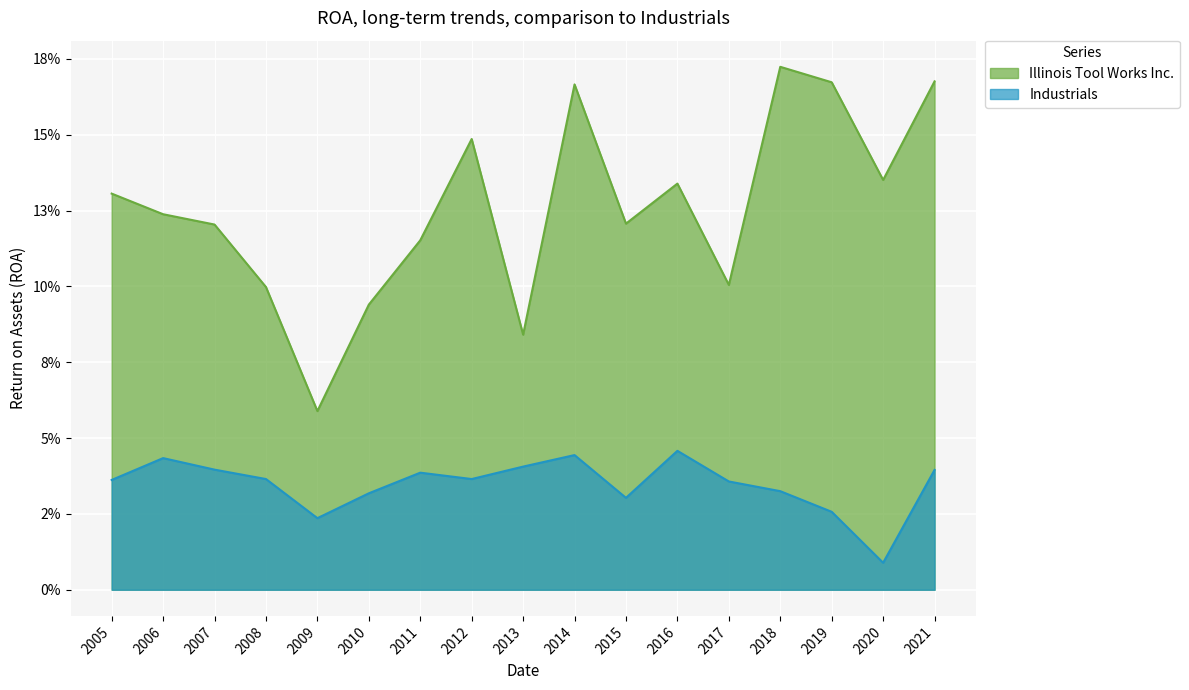

What is the value of the Illinois Tool Works Inc. point at the 15th from the left?

0.2